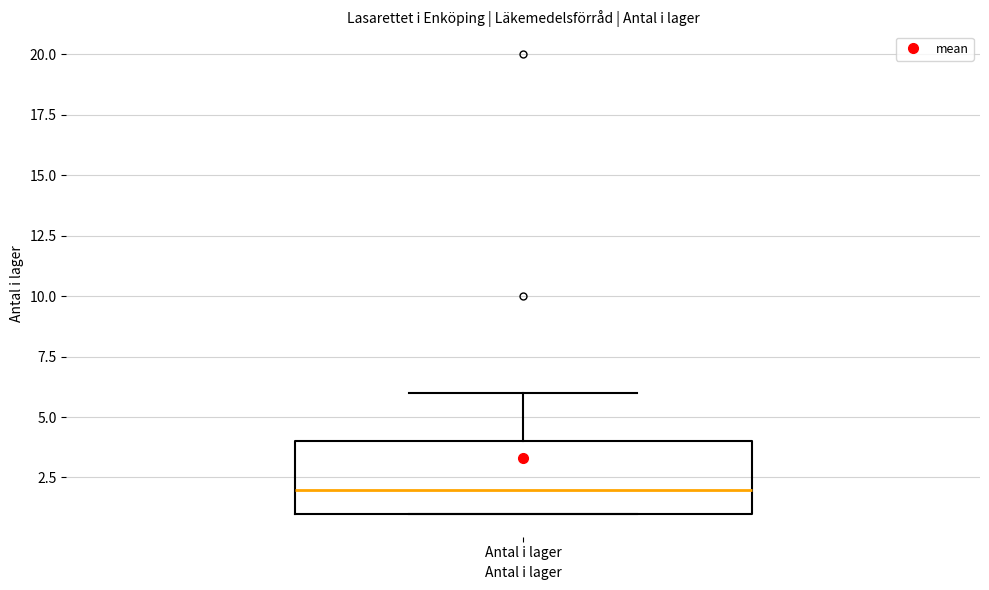

Transcribe this box plot: give where the median line is, the range the box spans, and where the two whiskers end, as read against the y-axis. The values are not printed on the chart, so give them approximately, as read against the axis.

median 2, box 1 to 4, whiskers 1 to 6